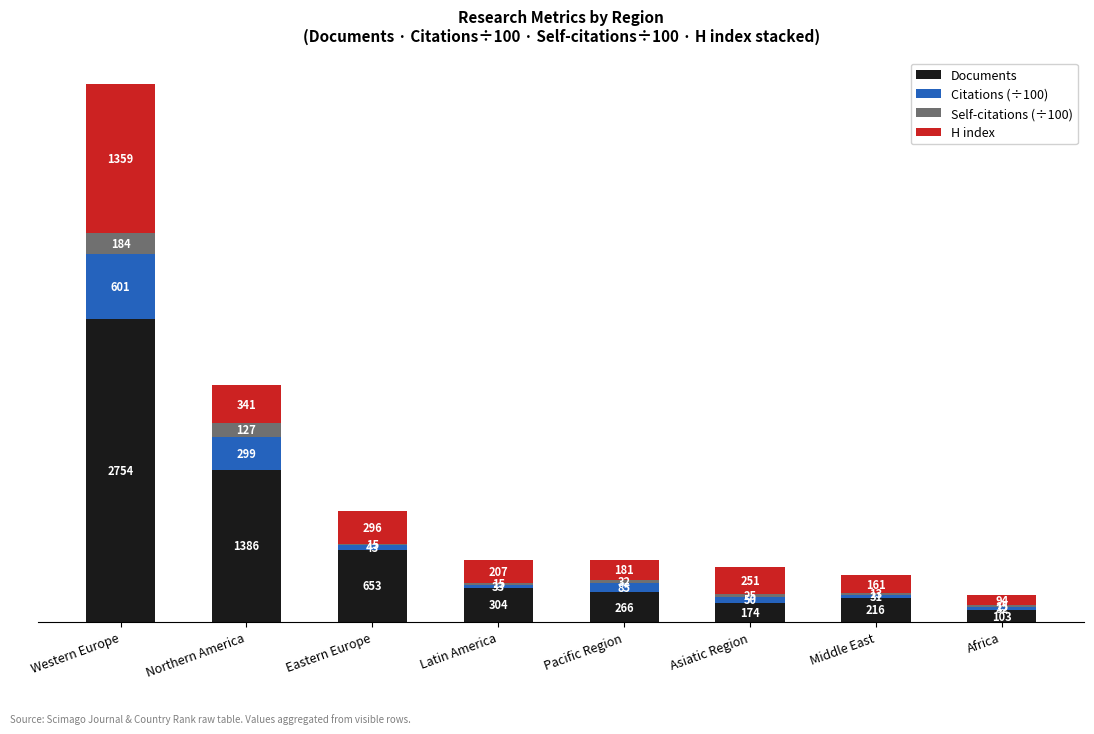

What is the sum of the Documents values at Latin America and Northern America?

1690